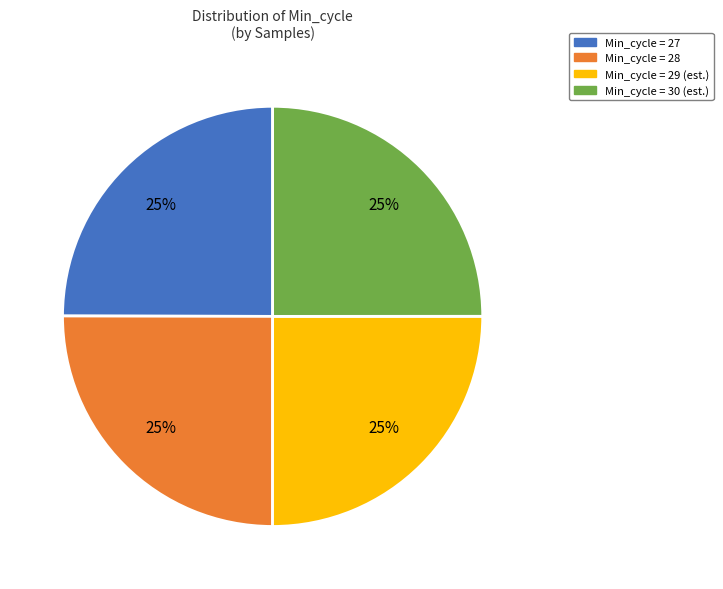

Count the number of slices in the pie.

4